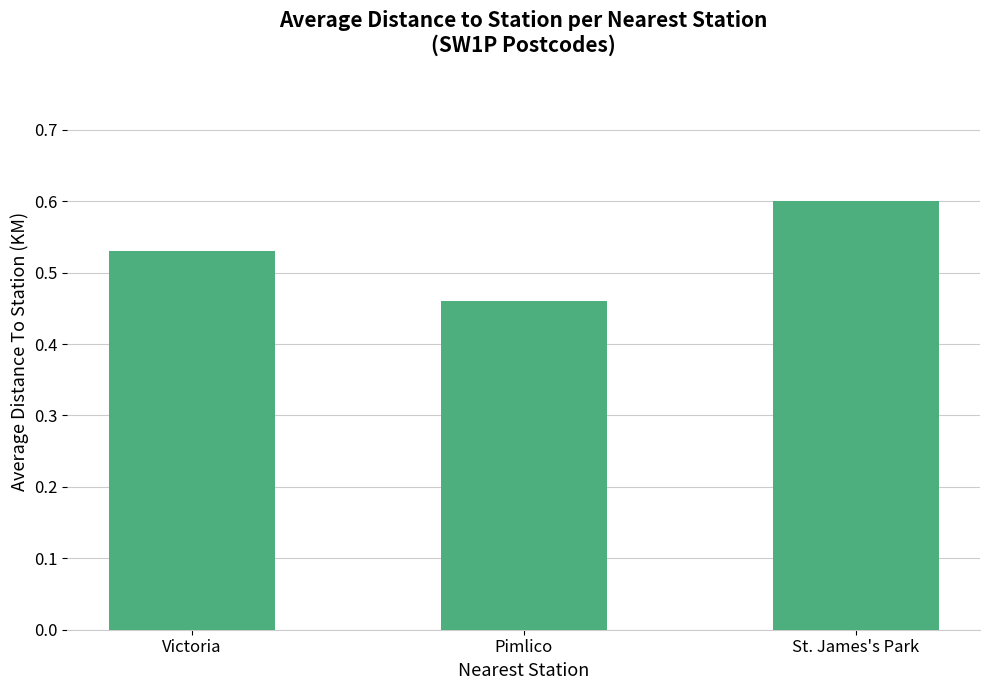

Count the values in the range 0 to 1.

3